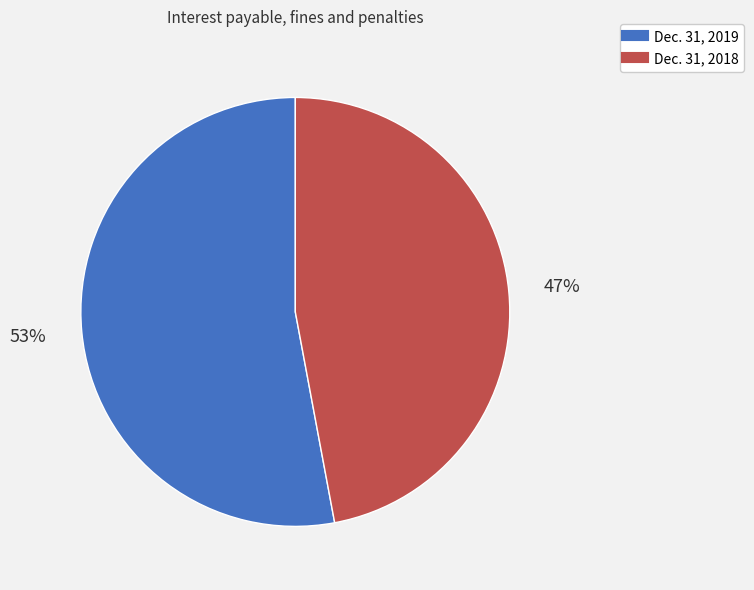

How many slices are in this pie chart?

2